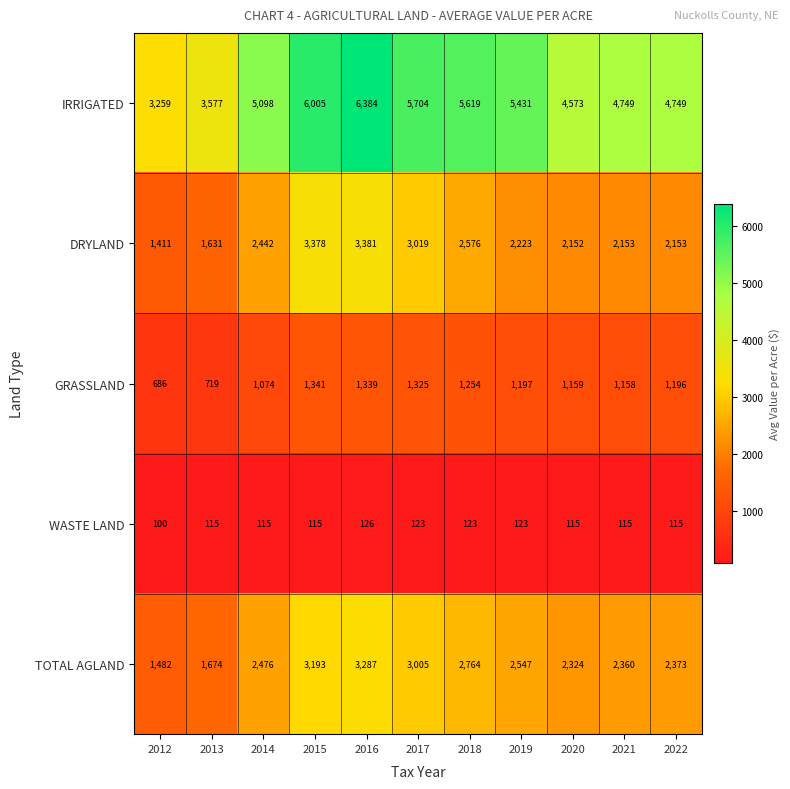

At how many categories does at least one series exceed 2275?

11